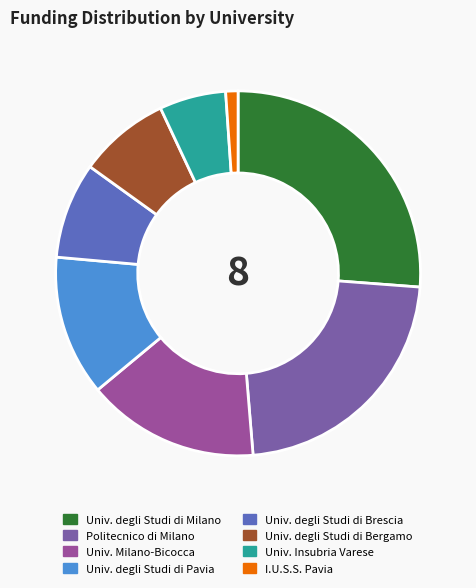

How many segments does this pie chart have?

8